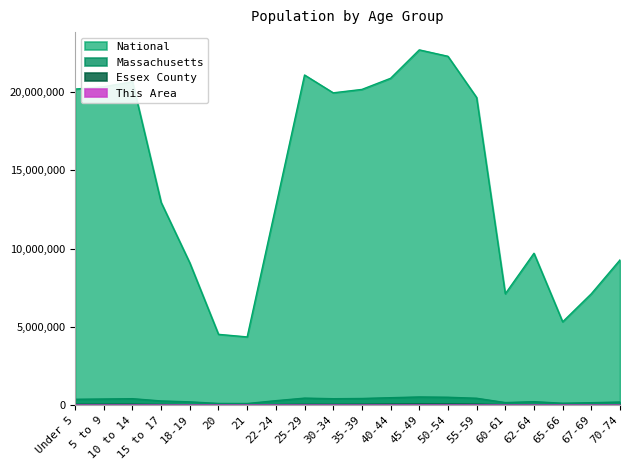

Is the value of Massachusetts at 62-64 greater than the value of National at 65-66?

No